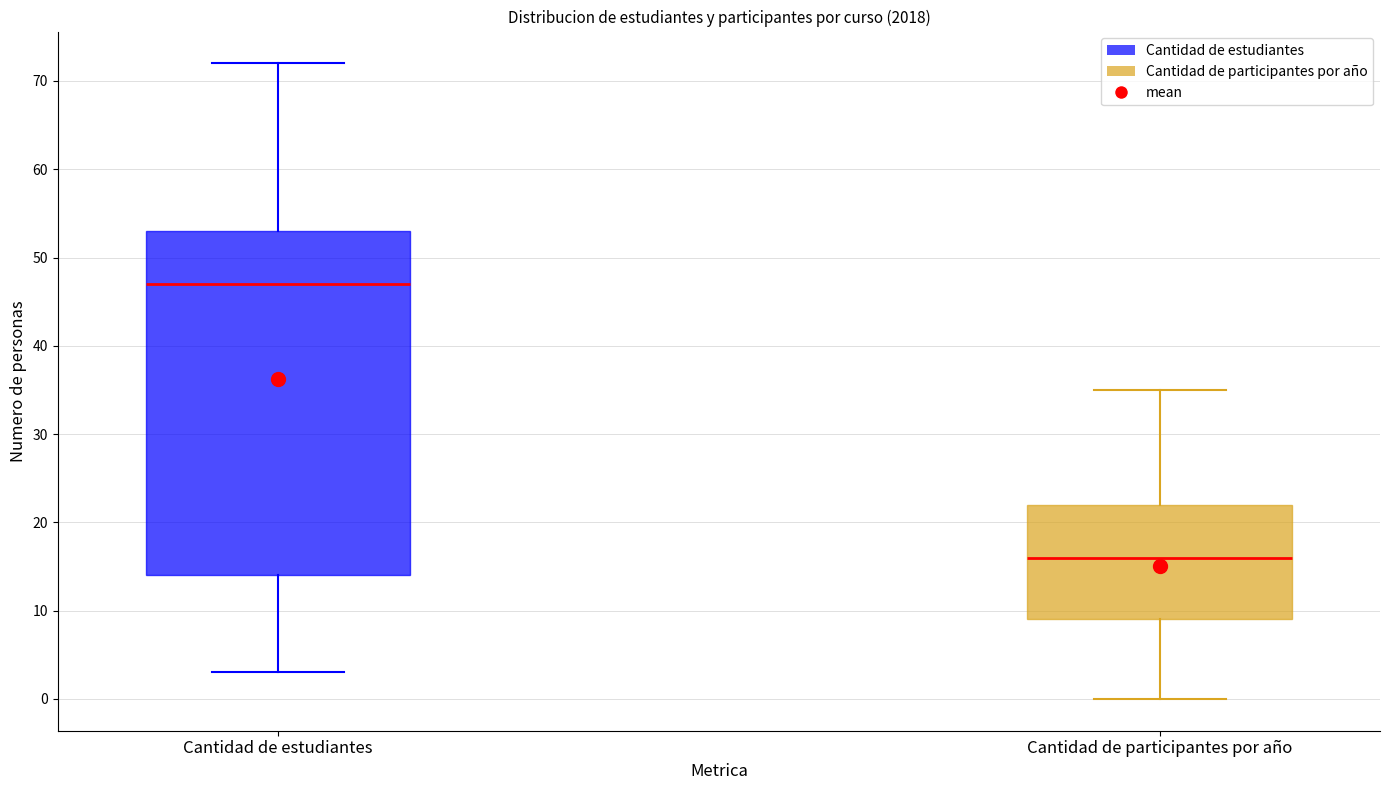

Reading left to right, transcribe this box plot: for each box, give where its median line is, the range the box spans, and where its two whiskers end, as read against the y-axis. The values are not printed on the chart, so give them approximately, as read against the axis.

Cantidad de estudiantes: median 47, box 14 to 53, whiskers 3 to 72
Cantidad de participantes por año: median 16, box 9 to 22, whiskers 0 to 35